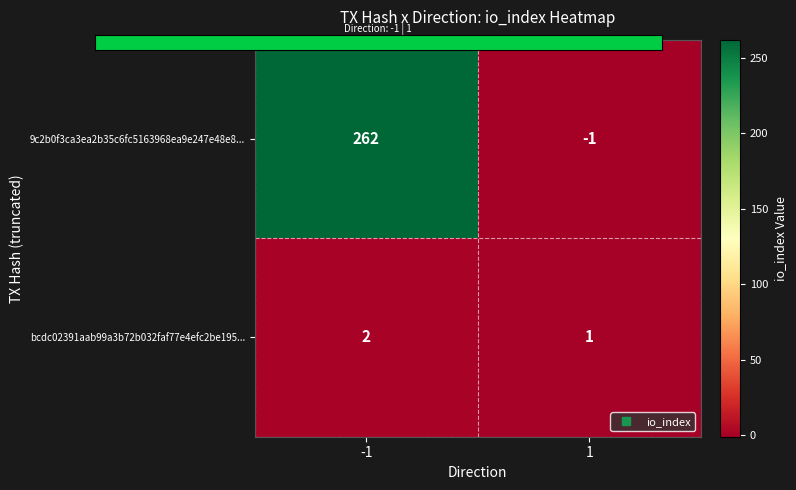

Rank the series by their maximum value, from highest to lowest.

9c2b0f3ca3ea2b35c6fc5163968ea9e247e48e8..., bcdc02391aab99a3b72b032faf77e4efc2be195...